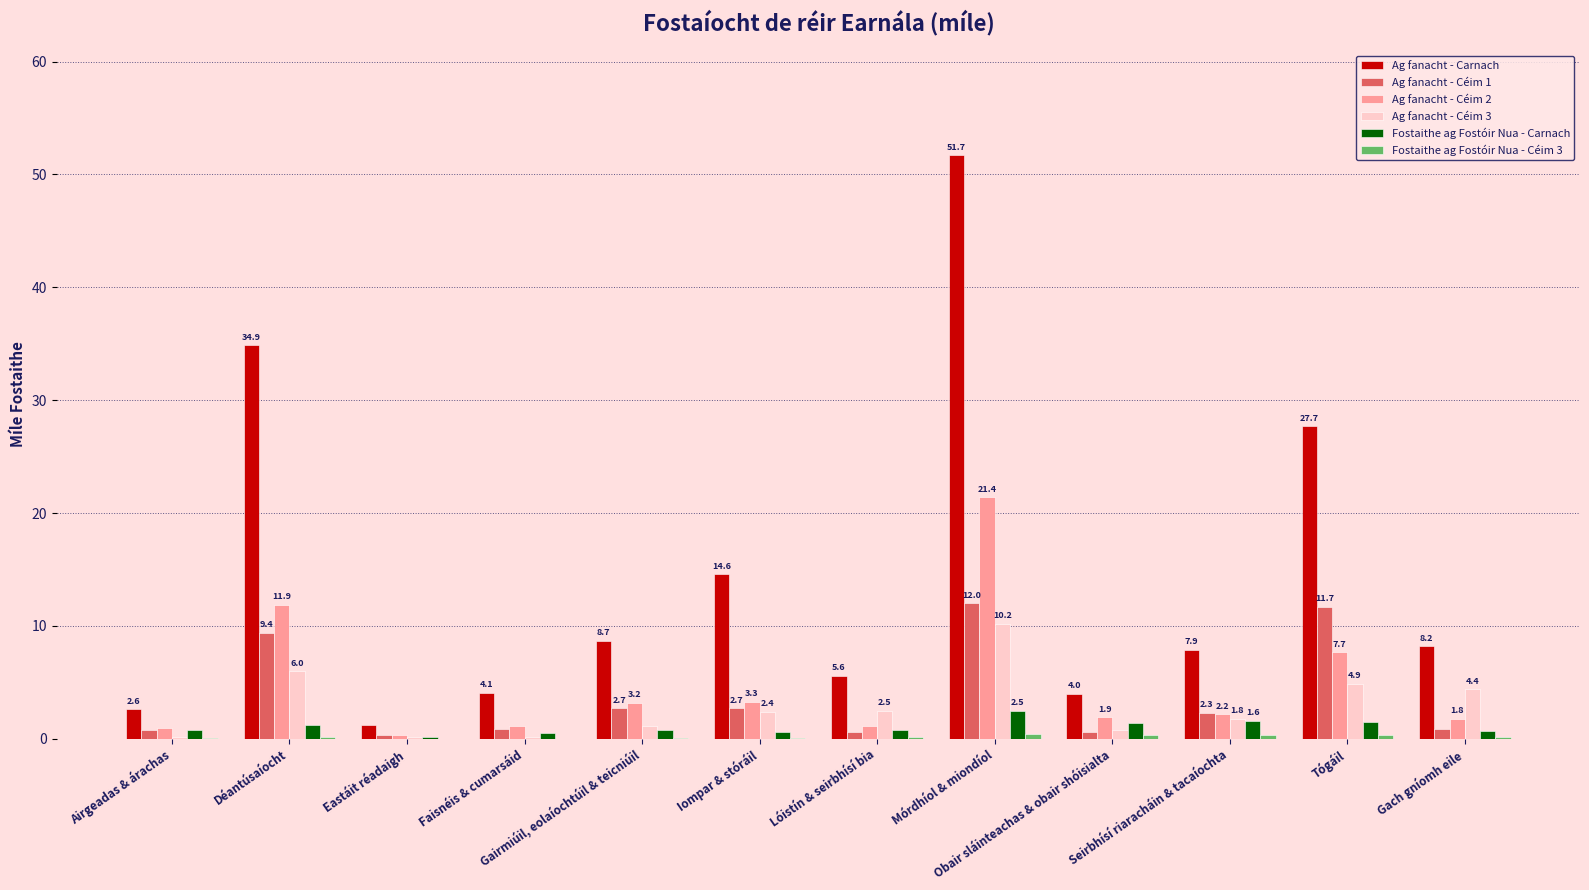

What is the sum of all Fostaithe ag Fostóir Nua - Carnach values?

12.6